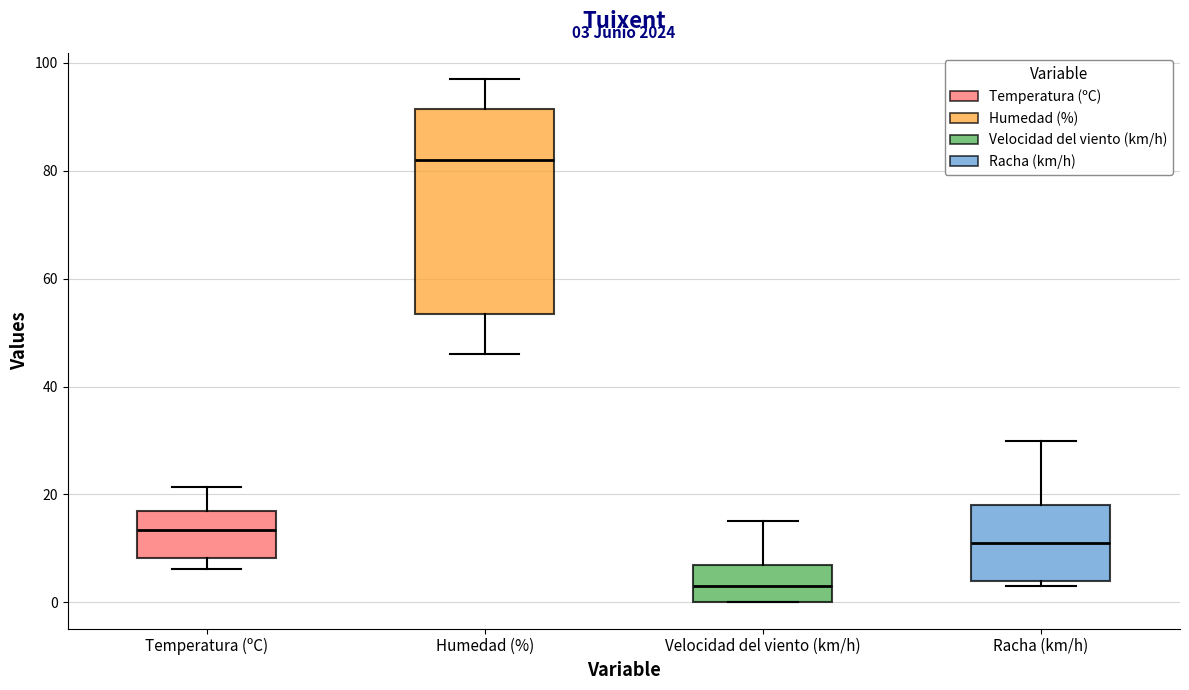

Which box's median line is the highest?

Humedad (%)